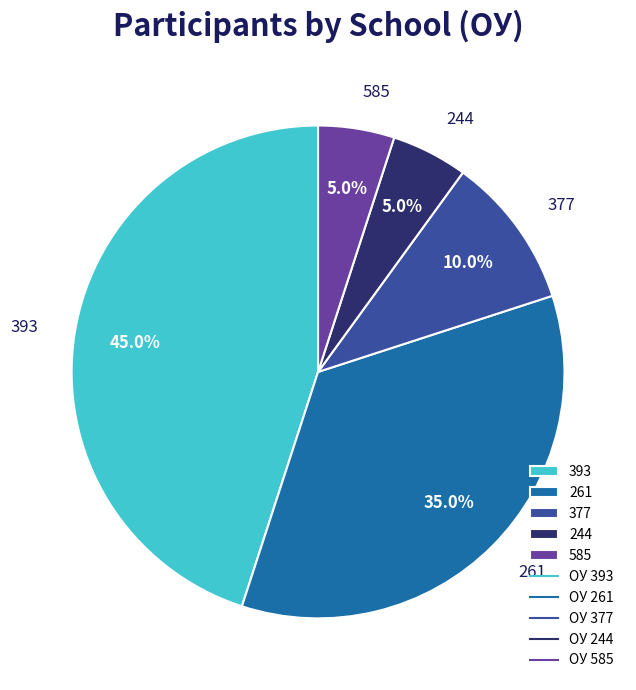

What portion of the pie excludes 377?

90.0%